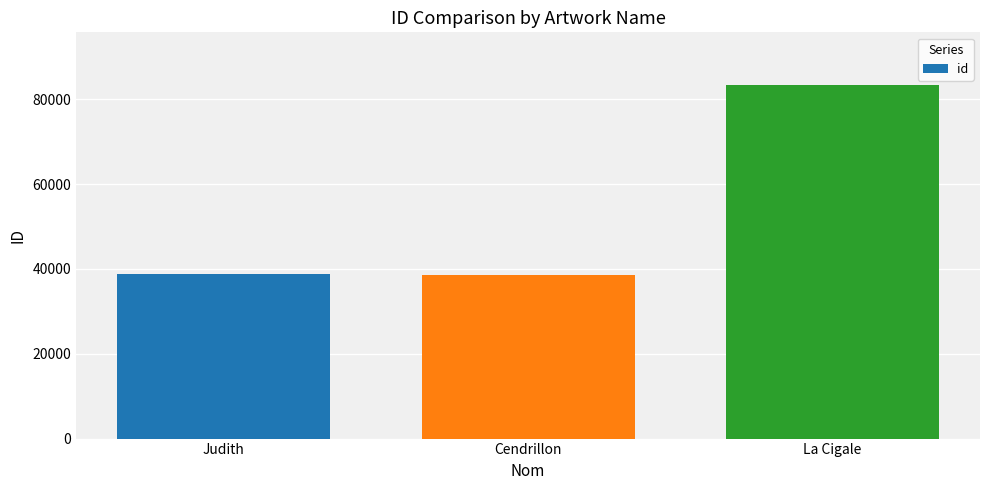

What is the ratio of the value at Cendrillon to the value at Judith?

1.0